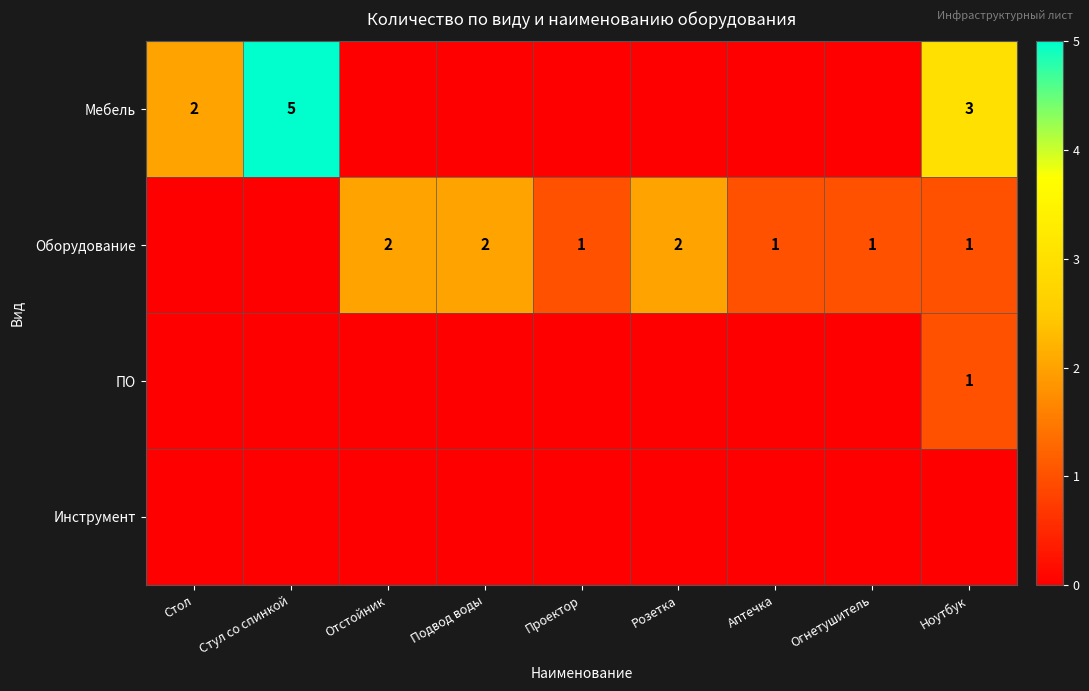

Which series has the widest spread of values?

Мебель